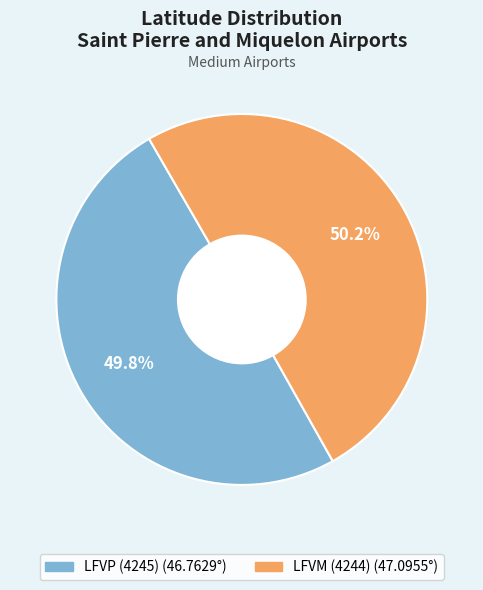

What is the ratio of the value at LFVP (4245) to the value at LFVM (4244)?

1.0